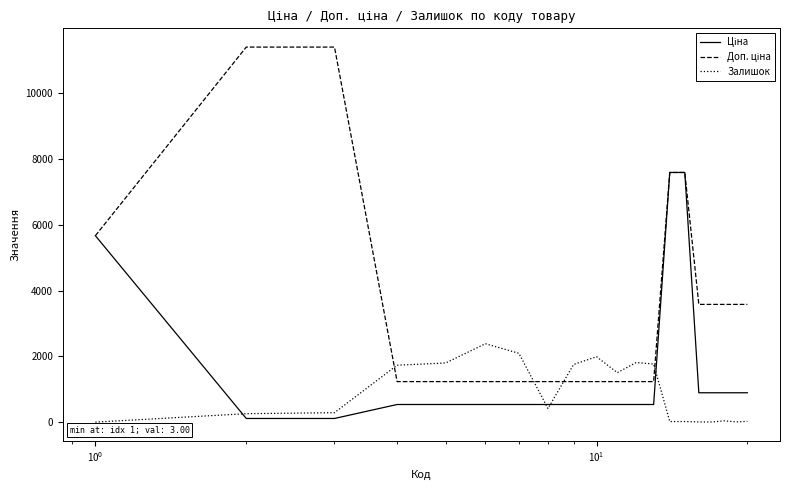

What is the maximum value for Залишок?

2388.0